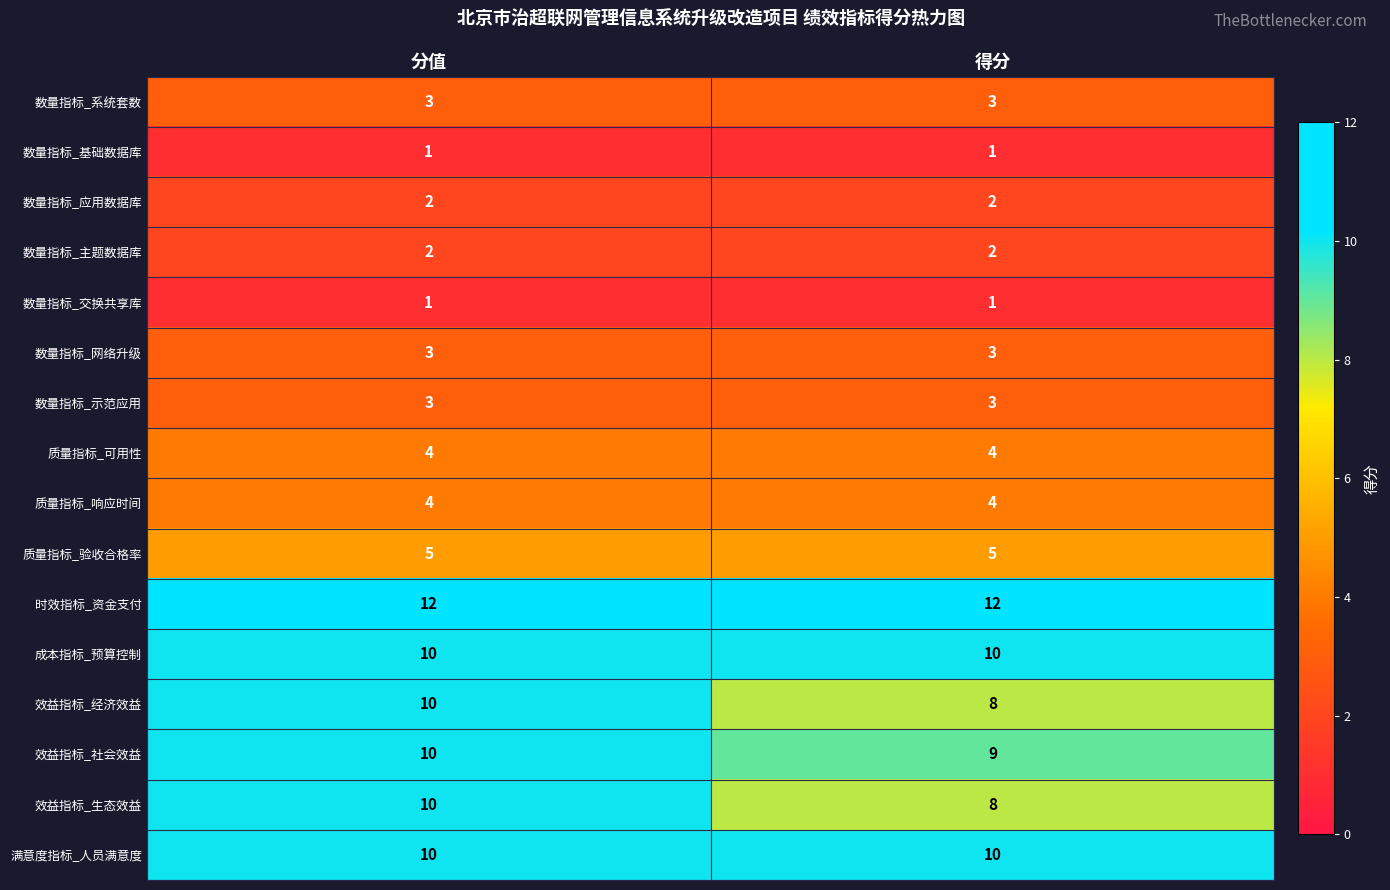

Which series has the largest total across all categories?

时效指标_资金支付